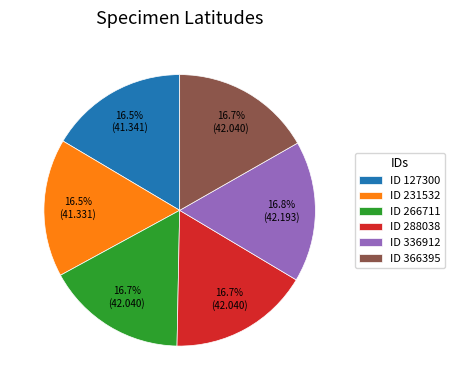

To the nearest percent, what is the average slice percentage?

17%